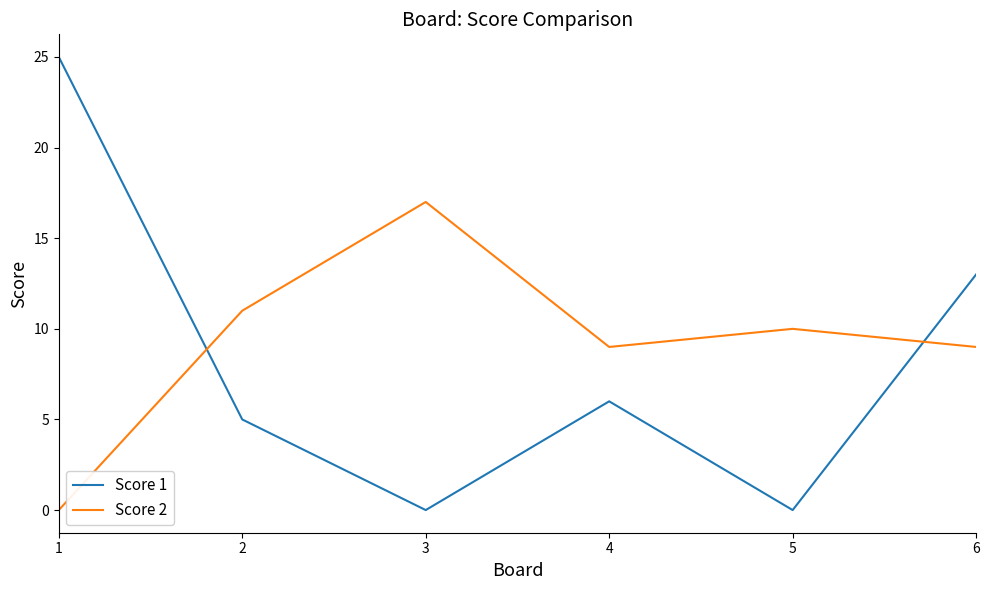

Between which two adjacent categories do Score 2 and Score 1 first intersect?

1 and 2